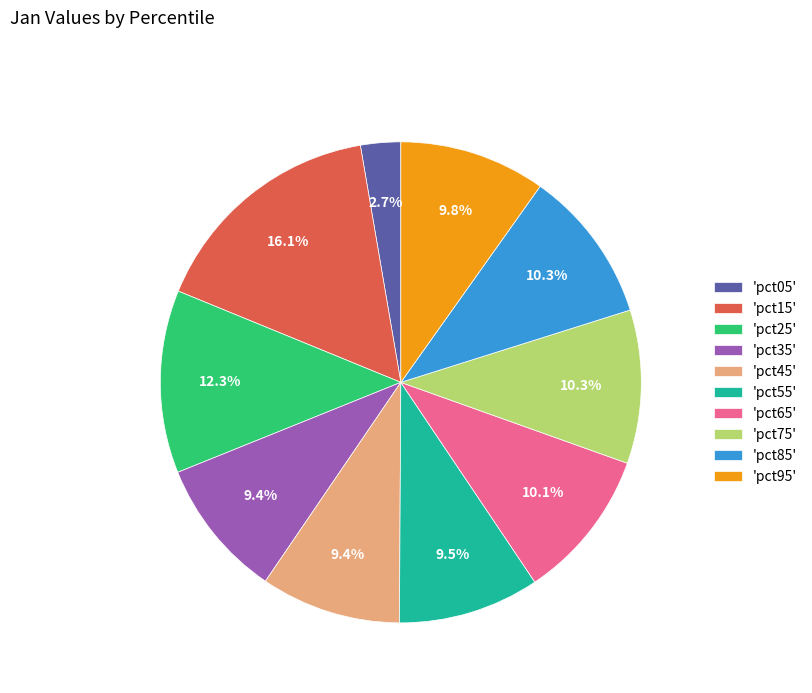

How much of the chart is everything except 'pct85'?

89.7%